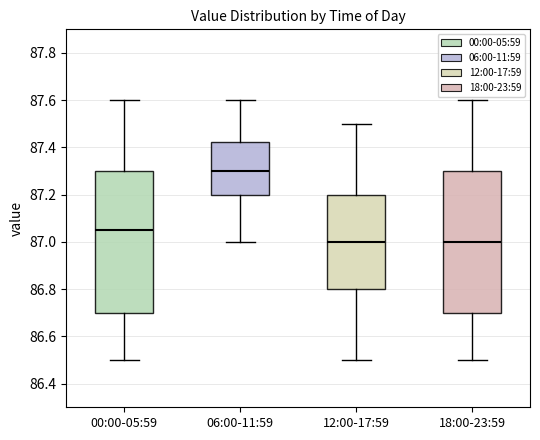

Reading left to right, transcribe this box plot: for each box, give where its median line is, the range the box spans, and where its two whiskers end, as read against the y-axis. The values are not printed on the chart, so give them approximately, as read against the axis.

00:00-05:59: median 87.06, box 86.70 to 87.30, whiskers 86.50 to 87.60
06:00-11:59: median 87.30, box 87.20 to 87.42, whiskers 87.00 to 87.60
12:00-17:59: median 87.00, box 86.80 to 87.20, whiskers 86.50 to 87.50
18:00-23:59: median 87.00, box 86.70 to 87.30, whiskers 86.50 to 87.60